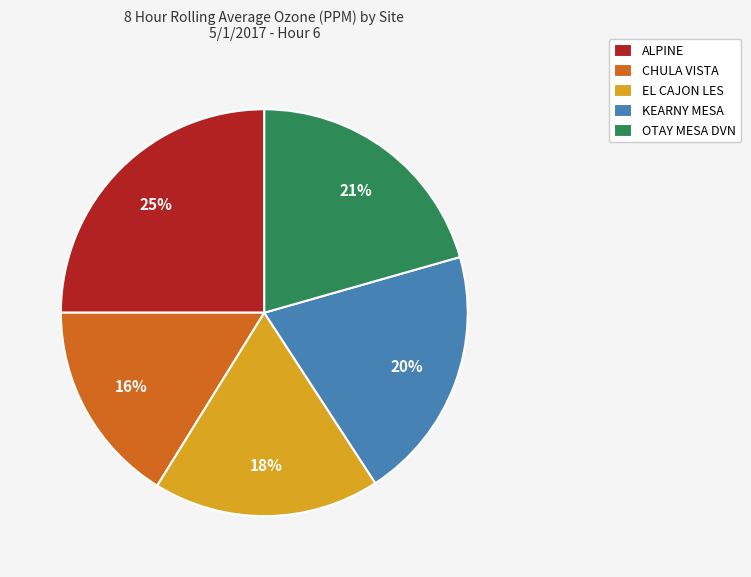

To the nearest percent, what percentage of the pie is ALPINE?

25%